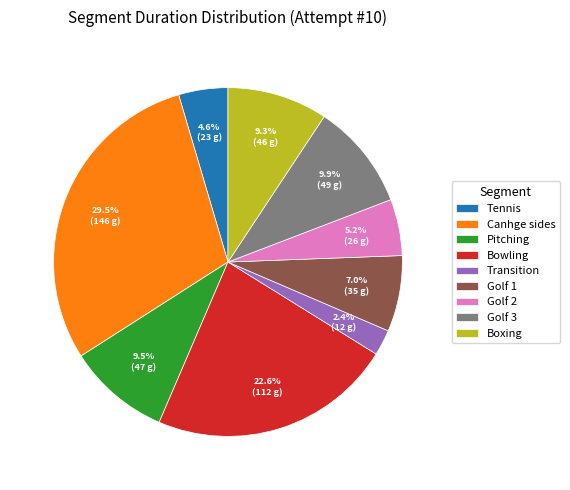

The Golf 2 slice represents 5% of the pie. True or false?

True